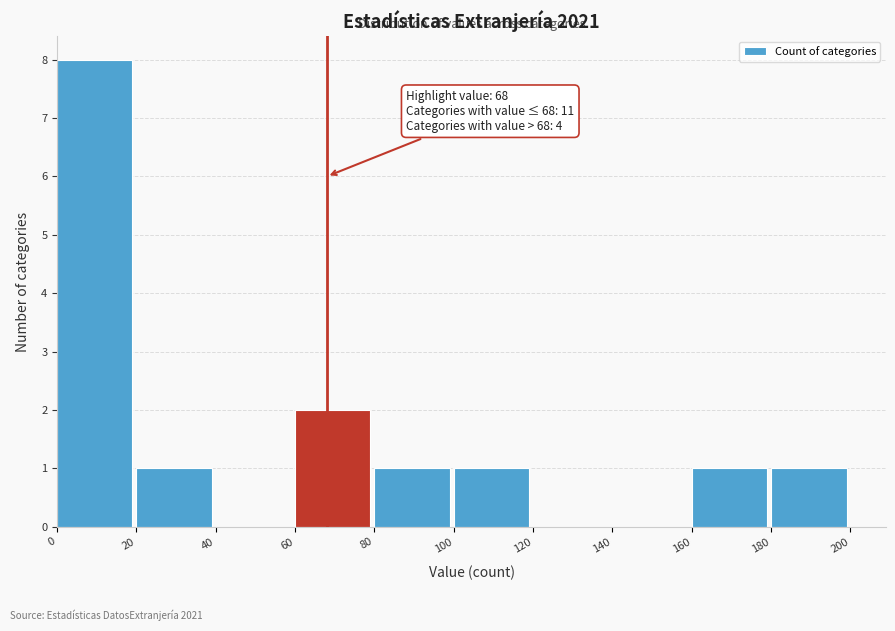

Over which range of the x-axis is the bar tallest?

0 to 20